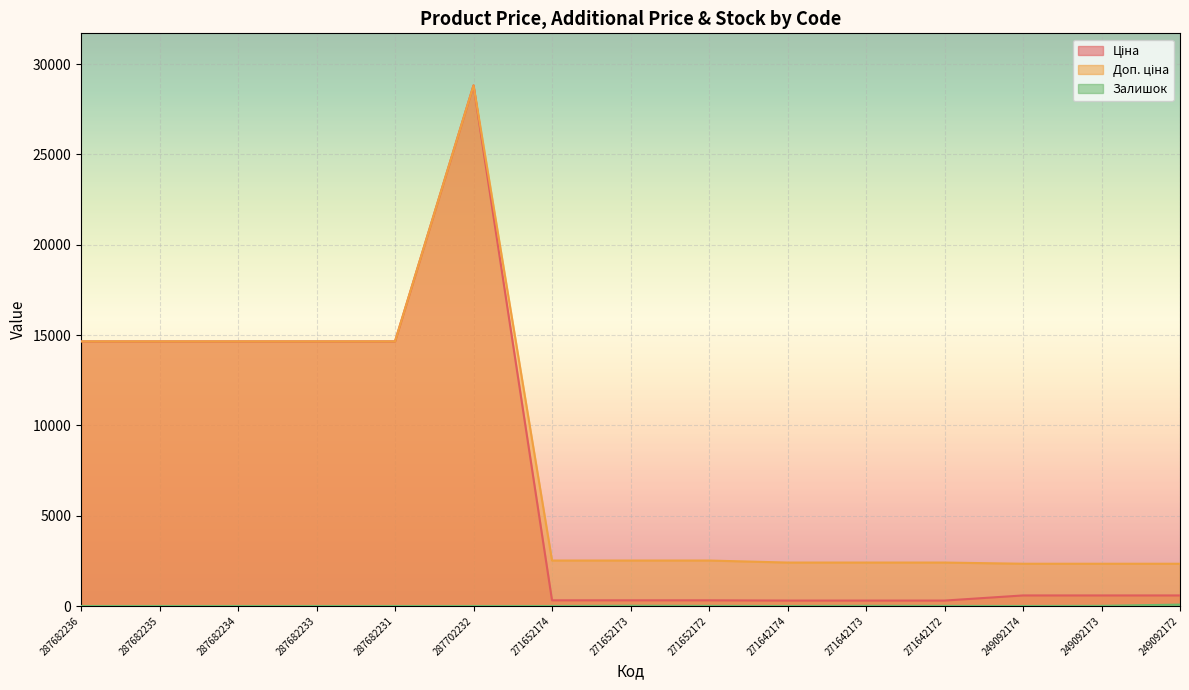

Reading right to left, transcribe all the data shown in this chart.

Ціна: 584.9	584.9	584.9	300.6	300.6	300.6	314.7	314.7	314.7	28821.8	14649.6	14649.6	14649.6	14649.6	14649.6
Доп. ціна: 2339.7	2339.7	2339.7	2405.2	2405.2	2405.2	2517.5	2517.5	2517.5	28821.8	14649.6	14649.6	14649.6	14649.6	14649.6
Залишок: 78.0	8.0	0.0	6.0	9.0	0.0	6.0	14.0	0.0	0.0	0.0	0.0	0.0	0.0	0.0